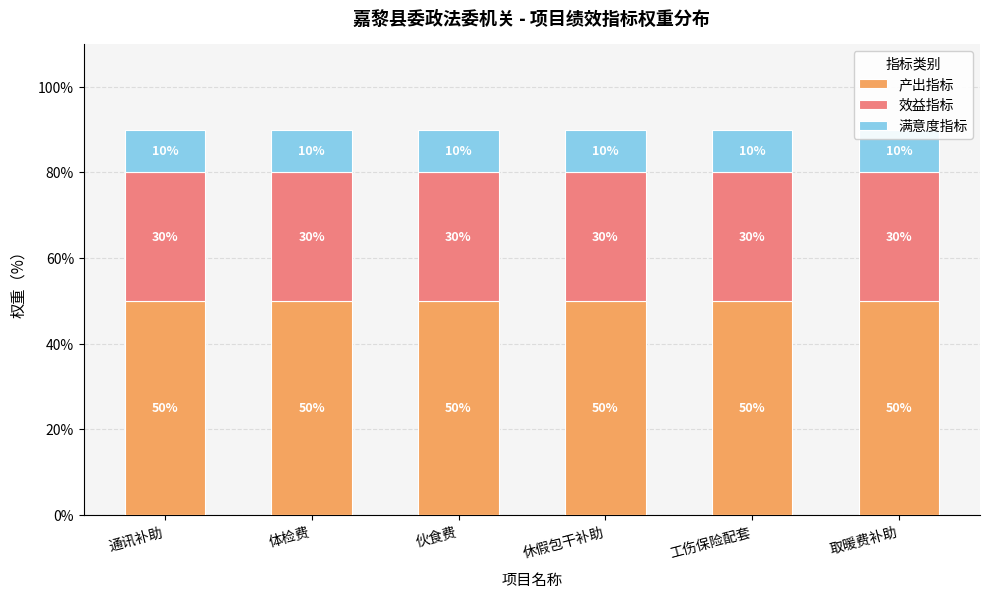

At which category does the chart reach its minimum across all series?

通讯补助